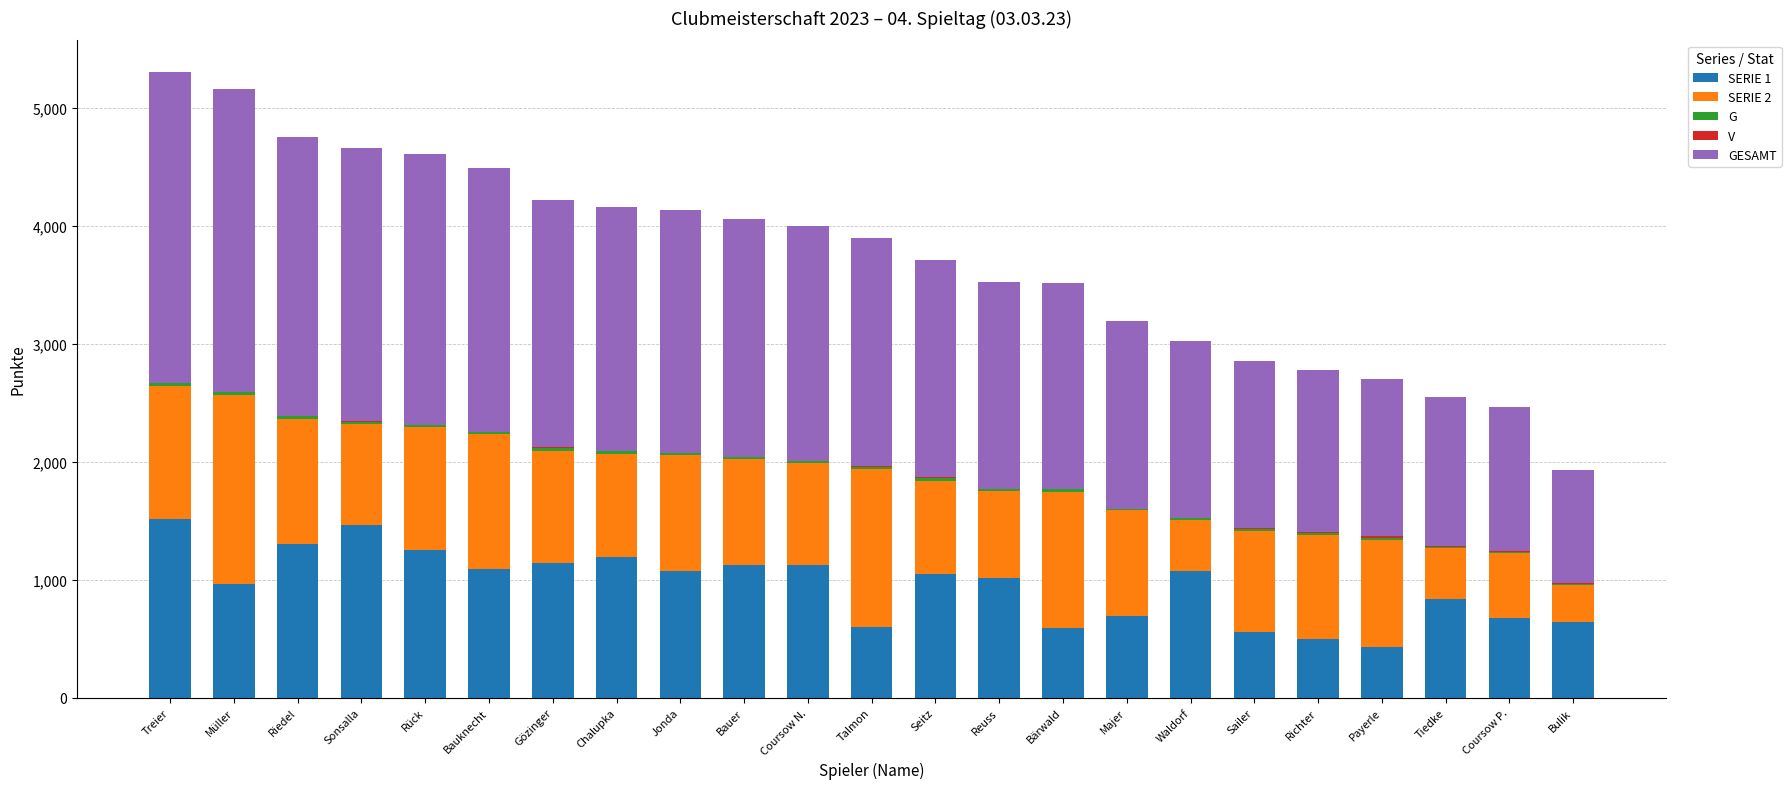

What is the total value across all series at Majer?

3194